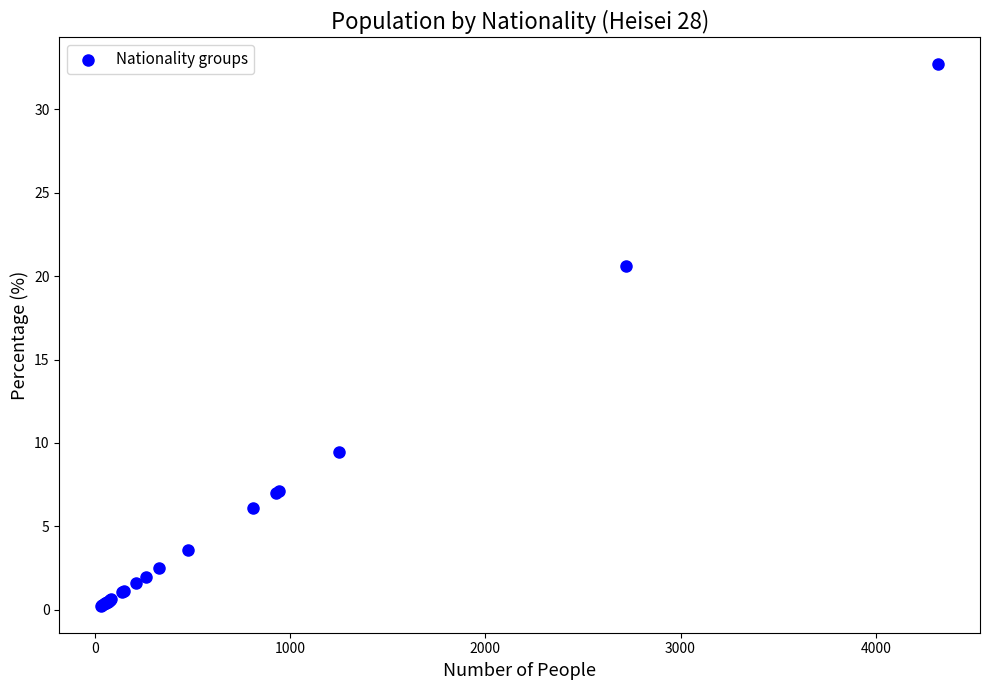

What Y value in the scatter plot is closest to 16?

20.6